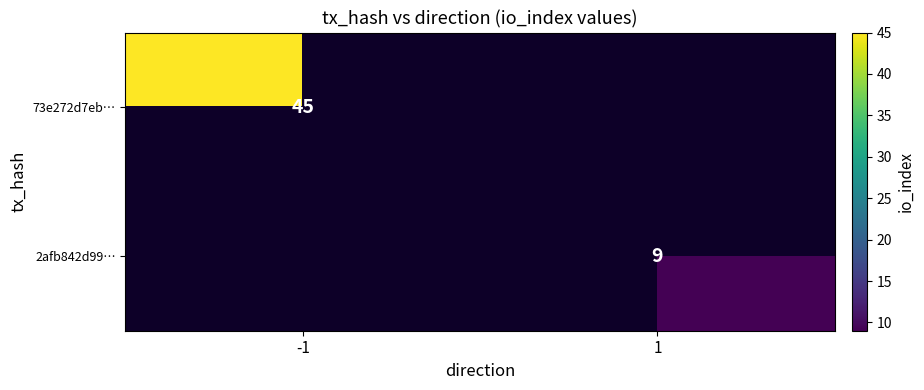

Between 1 and -1, which is larger?

-1